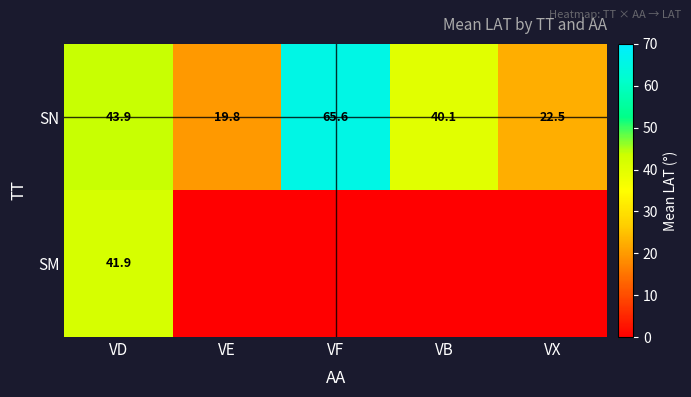

How many data points in SN are less than 40?

2